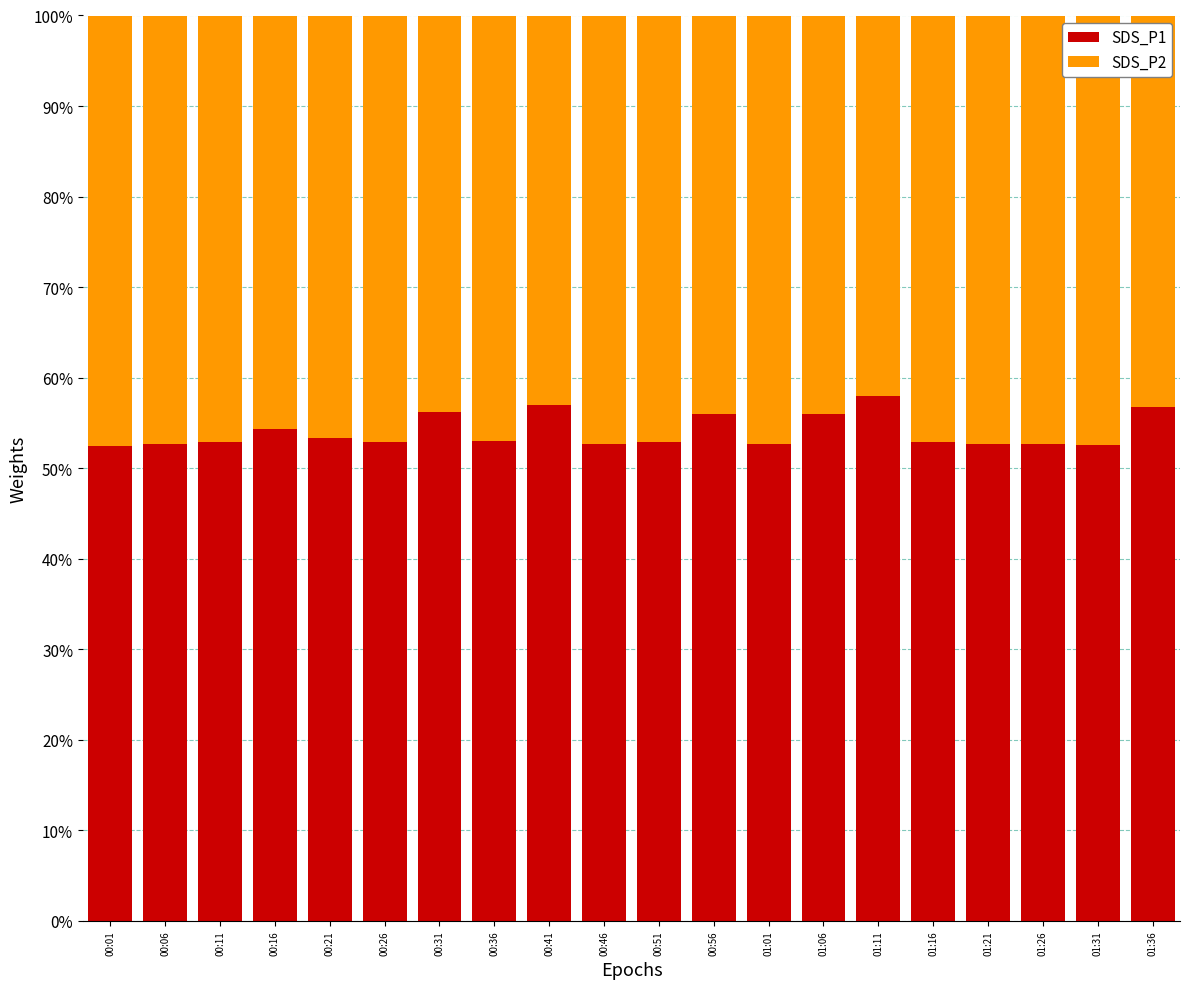

What are all the series names shown in the legend?

SDS_P1, SDS_P2